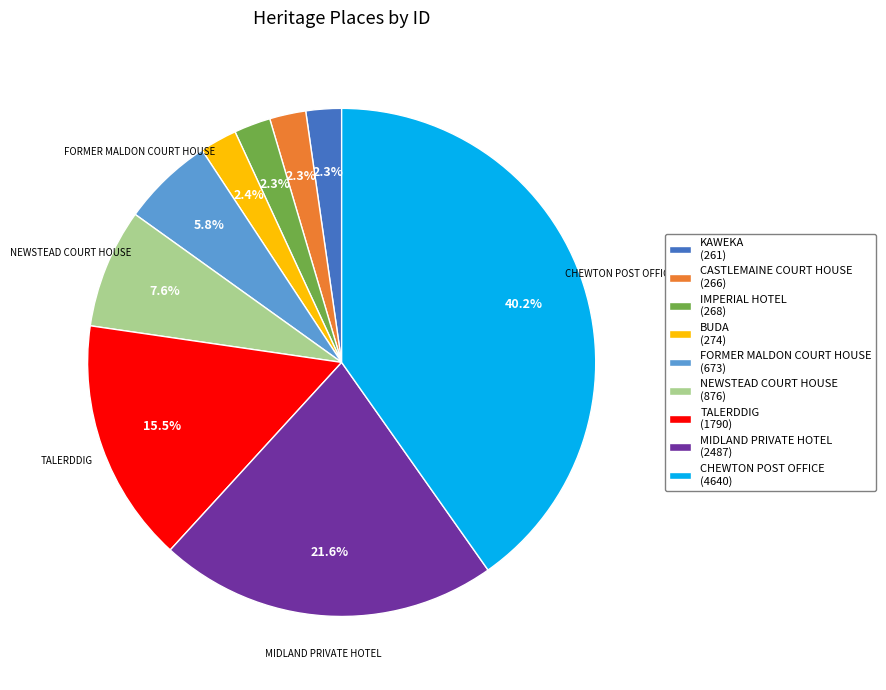

Count the number of slices in the pie.

9